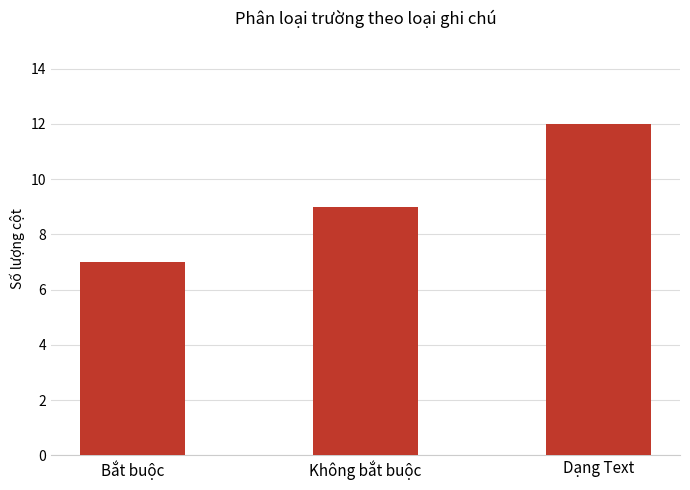

Count the values in the range 7 to 12.

3